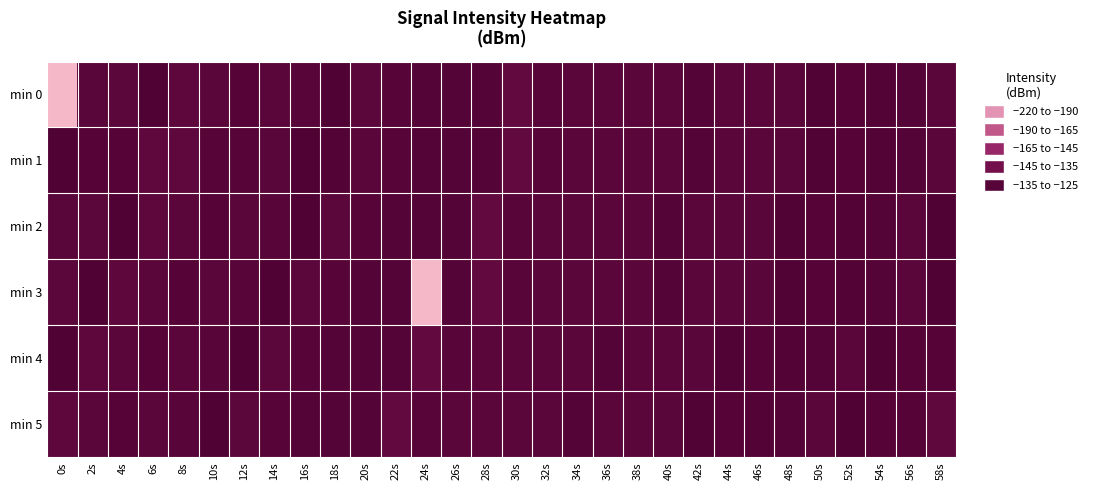

At which category does the chart reach its minimum across all series?

0s